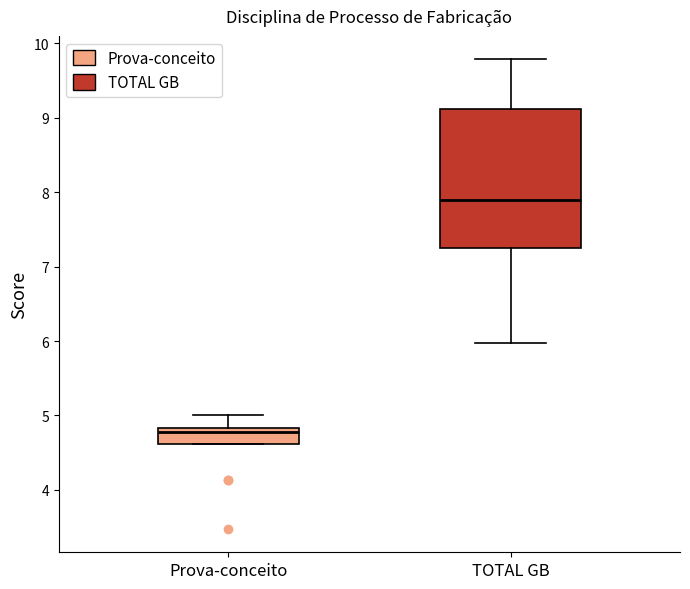

Reading left to right, transcribe this box plot: for each box, give where its median line is, the range the box spans, and where its two whiskers end, as read against the y-axis. The values are not printed on the chart, so give them approximately, as read against the axis.

Prova-conceito: median 4.8 (just below the box's upper edge), box 4.6 to 4.8, whiskers 4.6 to 5.0
TOTAL GB: median 7.9, box 7.2 to 9.1, whiskers 6.0 to 9.8